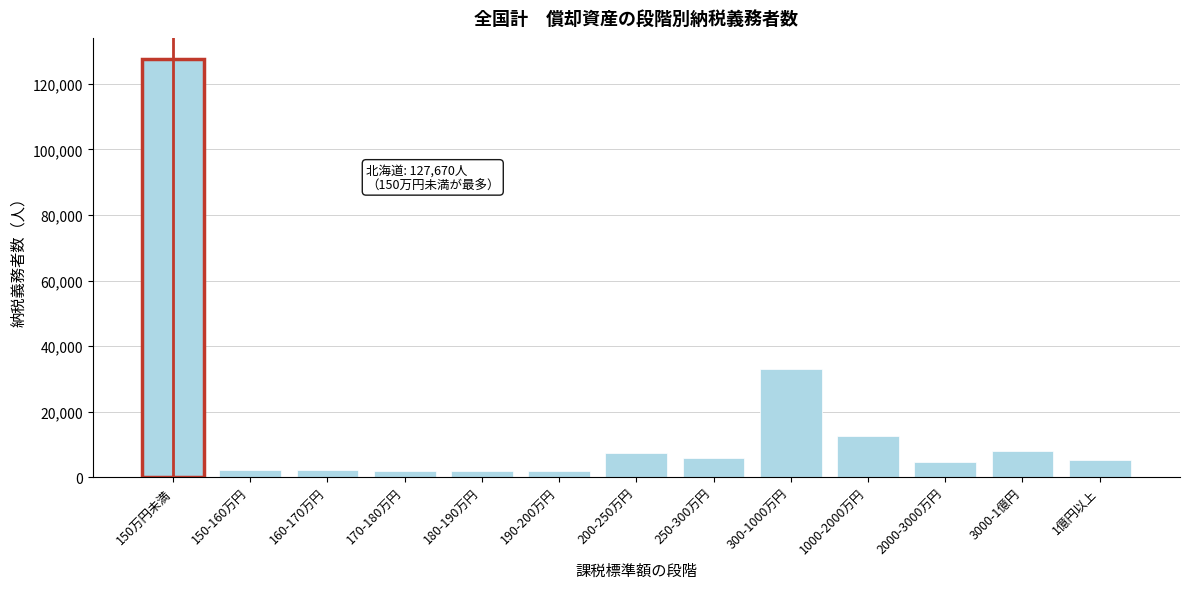

What is the ratio of the value at 1億円以上 to the value at 200-250万円?

0.7